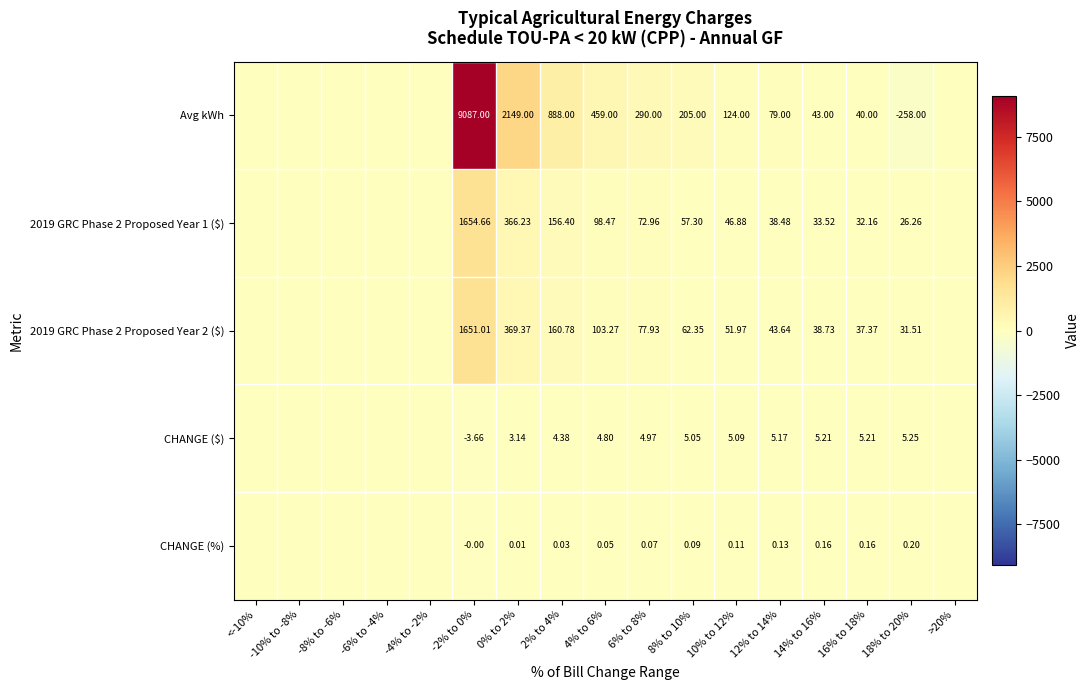

What is the difference between the 2019 GRC Phase 2 Proposed Year 2 ($) values at 16% to 18% and -2% to 0%?

1613.6